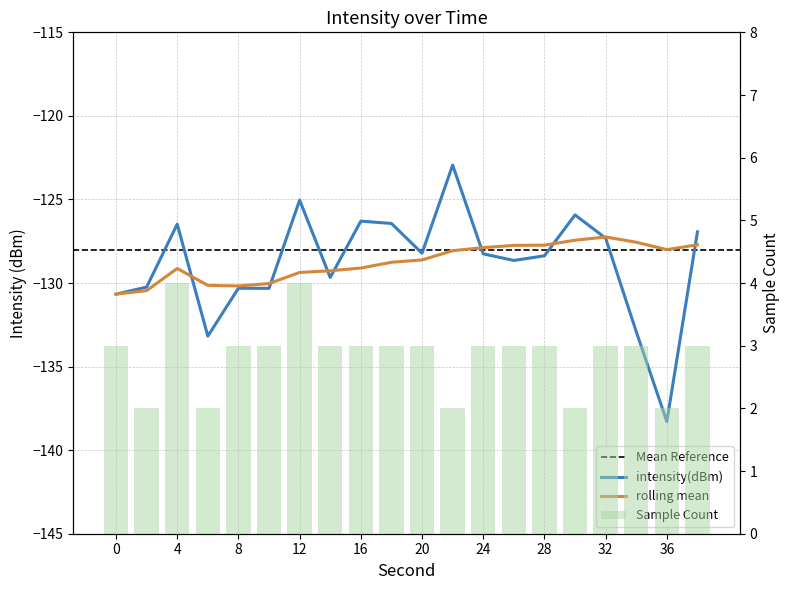

Reading left to right, list all the values displayed in this chart.

intensity(dBm): -130.7	-130.2	-126.5	-133.2	-130.3	-130.3	-125.0	-129.7	-126.3	-126.4	-128.2	-122.9	-128.3	-128.6	-128.4	-125.9	-127.3	-132.9	-138.3	-126.9
rolling_mean: -130.7	-130.5	-129.1	-130.1	-130.2	-130.0	-129.4	-129.3	-129.1	-128.8	-128.6	-128.1	-127.9	-127.7	-127.7	-127.4	-127.2	-127.6	-128.0	-127.7